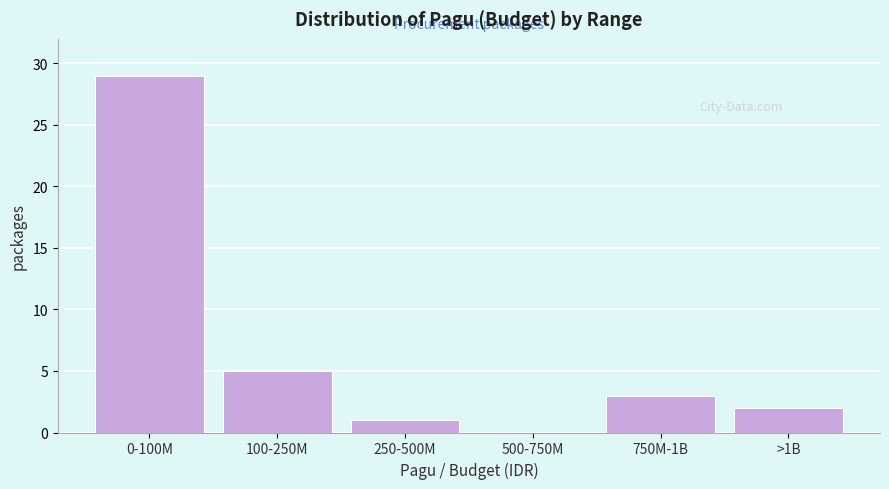

Reading left to right, what are all the values shown in this chart?

0-100M=29	100-250M=5	250-500M=1	500-750M=0	750M-1B=3	>1B=2